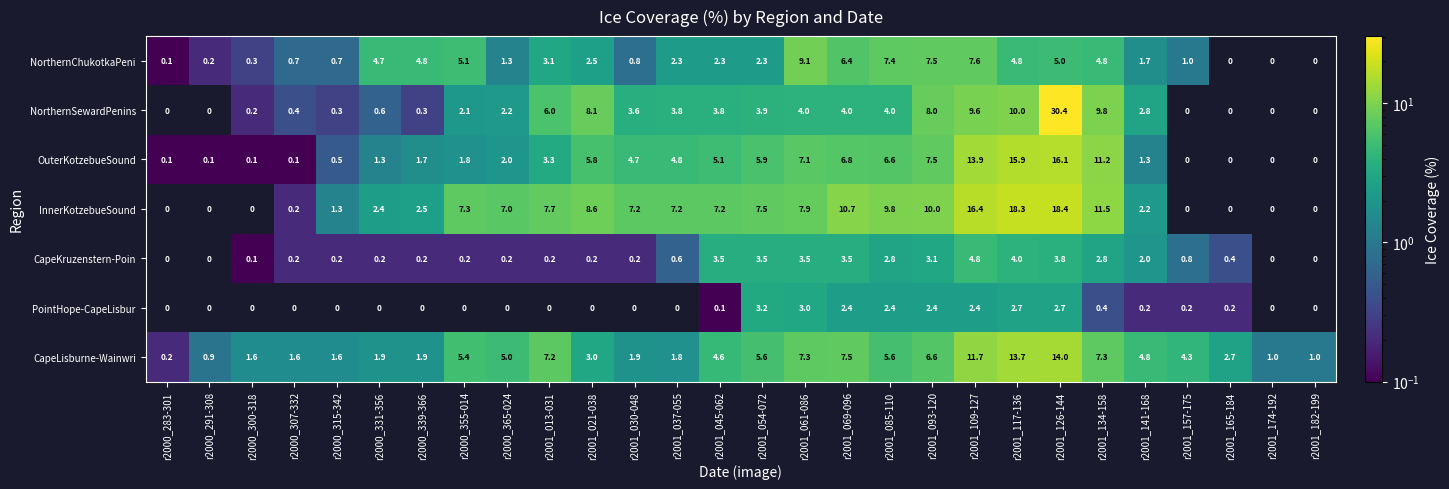

True or false: PointHope-CapeLisbur has a value of -1.3 at r2001_021-038.

False